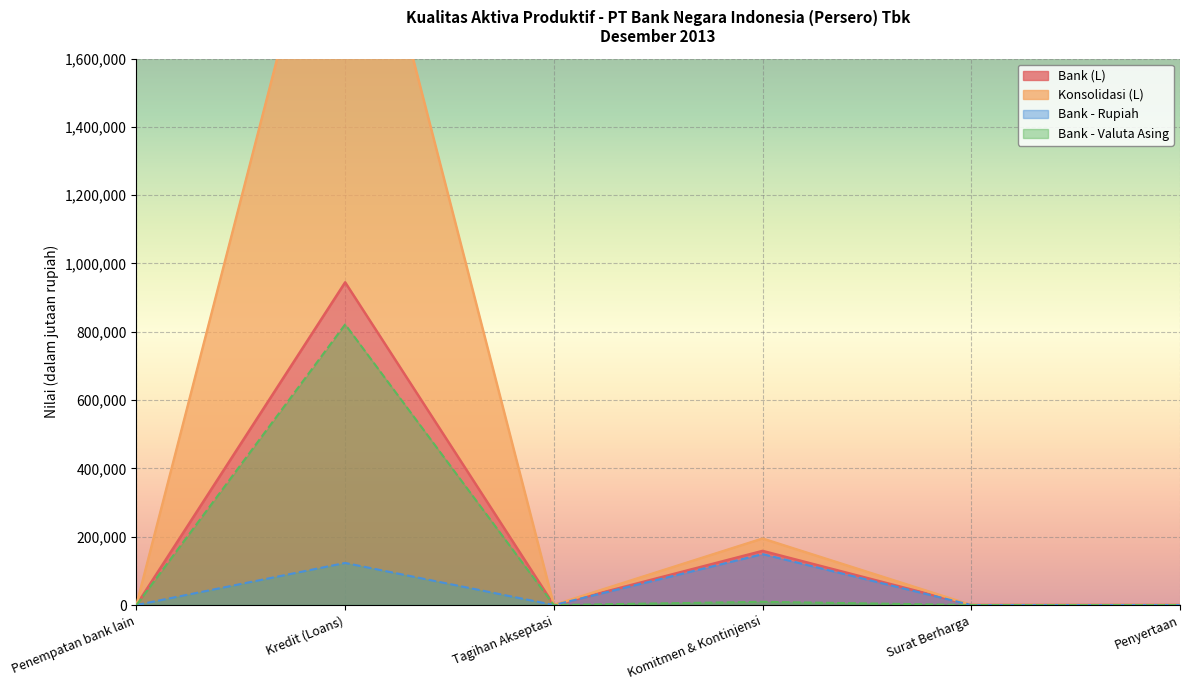

How many interior local peaks does the Bank (L) series have?

2